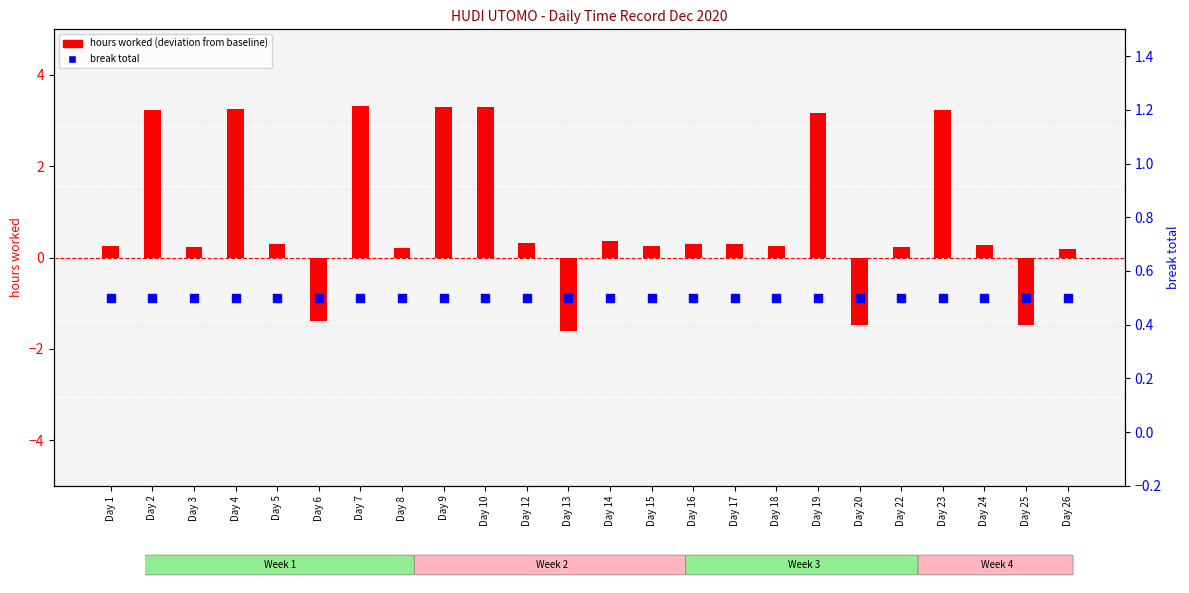

Which series reaches the minimum Y coordinate?

hours worked (deviation)